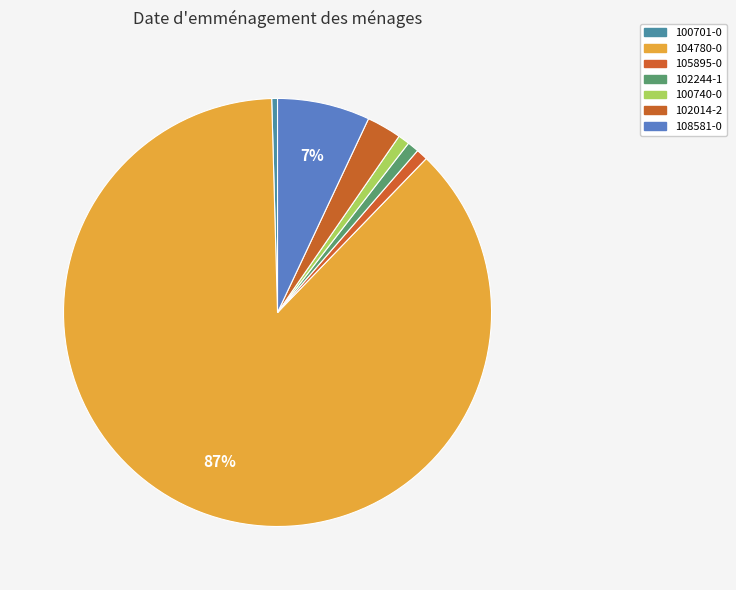

How many segments does this pie chart have?

7